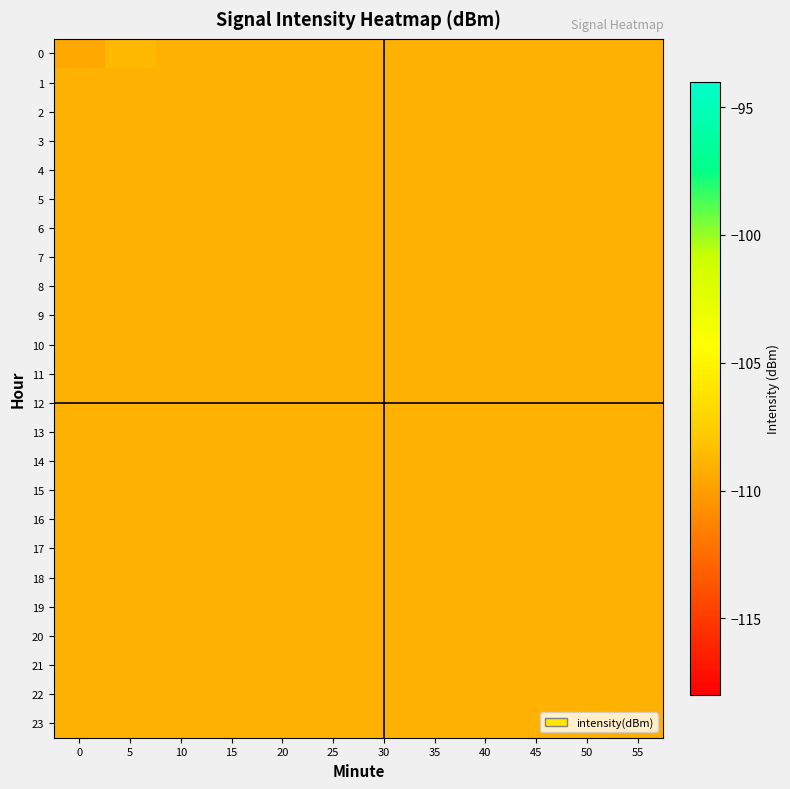

Reading left to right, list all the values displayed in this chart.

0: 0=-109.4	5=-108.7	10=-109.1	15=-109.1	20=-109.1	25=-109.1	30=-109.1	35=-109.1	40=-109.1	45=-109.1	50=-109.1	55=-109.1
1: 0=-109.1	5=-109.1	10=-109.1	15=-109.1	20=-109.1	25=-109.1	30=-109.1	35=-109.1	40=-109.1	45=-109.1	50=-109.1	55=-109.1
2: 0=-109.1	5=-109.1	10=-109.1	15=-109.1	20=-109.1	25=-109.1	30=-109.1	35=-109.1	40=-109.1	45=-109.1	50=-109.1	55=-109.1
3: 0=-109.1	5=-109.1	10=-109.1	15=-109.1	20=-109.1	25=-109.1	30=-109.1	35=-109.1	40=-109.1	45=-109.1	50=-109.1	55=-109.1
4: 0=-109.1	5=-109.1	10=-109.1	15=-109.1	20=-109.1	25=-109.1	30=-109.1	35=-109.1	40=-109.1	45=-109.1	50=-109.1	55=-109.1
5: 0=-109.1	5=-109.1	10=-109.1	15=-109.1	20=-109.1	25=-109.1	30=-109.1	35=-109.1	40=-109.1	45=-109.1	50=-109.1	55=-109.1
6: 0=-109.1	5=-109.1	10=-109.1	15=-109.1	20=-109.1	25=-109.1	30=-109.1	35=-109.1	40=-109.1	45=-109.1	50=-109.1	55=-109.1
7: 0=-109.1	5=-109.1	10=-109.1	15=-109.1	20=-109.1	25=-109.1	30=-109.1	35=-109.1	40=-109.1	45=-109.1	50=-109.1	55=-109.1
8: 0=-109.1	5=-109.1	10=-109.1	15=-109.1	20=-109.1	25=-109.1	30=-109.1	35=-109.1	40=-109.1	45=-109.1	50=-109.1	55=-109.1
9: 0=-109.1	5=-109.1	10=-109.1	15=-109.1	20=-109.1	25=-109.1	30=-109.1	35=-109.1	40=-109.1	45=-109.1	50=-109.1	55=-109.1
10: 0=-109.1	5=-109.1	10=-109.1	15=-109.1	20=-109.1	25=-109.1	30=-109.1	35=-109.1	40=-109.1	45=-109.1	50=-109.1	55=-109.1
11: 0=-109.1	5=-109.1	10=-109.1	15=-109.1	20=-109.1	25=-109.1	30=-109.1	35=-109.1	40=-109.1	45=-109.1	50=-109.1	55=-109.1
12: 0=-109.1	5=-109.1	10=-109.1	15=-109.1	20=-109.1	25=-109.1	30=-109.1	35=-109.1	40=-109.1	45=-109.1	50=-109.1	55=-109.1
13: 0=-109.1	5=-109.1	10=-109.1	15=-109.1	20=-109.1	25=-109.1	30=-109.1	35=-109.1	40=-109.1	45=-109.1	50=-109.1	55=-109.1
14: 0=-109.1	5=-109.1	10=-109.1	15=-109.1	20=-109.1	25=-109.1	30=-109.1	35=-109.1	40=-109.1	45=-109.1	50=-109.1	55=-109.1
15: 0=-109.1	5=-109.1	10=-109.1	15=-109.1	20=-109.1	25=-109.1	30=-109.1	35=-109.1	40=-109.1	45=-109.1	50=-109.1	55=-109.1
16: 0=-109.1	5=-109.1	10=-109.1	15=-109.1	20=-109.1	25=-109.1	30=-109.1	35=-109.1	40=-109.1	45=-109.1	50=-109.1	55=-109.1
17: 0=-109.1	5=-109.1	10=-109.1	15=-109.1	20=-109.1	25=-109.1	30=-109.1	35=-109.1	40=-109.1	45=-109.1	50=-109.1	55=-109.1
18: 0=-109.1	5=-109.1	10=-109.1	15=-109.1	20=-109.1	25=-109.1	30=-109.1	35=-109.1	40=-109.1	45=-109.1	50=-109.1	55=-109.1
19: 0=-109.1	5=-109.1	10=-109.1	15=-109.1	20=-109.1	25=-109.1	30=-109.1	35=-109.1	40=-109.1	45=-109.1	50=-109.1	55=-109.1
20: 0=-109.1	5=-109.1	10=-109.1	15=-109.1	20=-109.1	25=-109.1	30=-109.1	35=-109.1	40=-109.1	45=-109.1	50=-109.1	55=-109.1
21: 0=-109.1	5=-109.1	10=-109.1	15=-109.1	20=-109.1	25=-109.1	30=-109.1	35=-109.1	40=-109.1	45=-109.1	50=-109.1	55=-109.1
22: 0=-109.1	5=-109.1	10=-109.1	15=-109.1	20=-109.1	25=-109.1	30=-109.1	35=-109.1	40=-109.1	45=-109.1	50=-109.1	55=-109.1
23: 0=-109.1	5=-109.1	10=-109.1	15=-109.1	20=-109.1	25=-109.1	30=-109.1	35=-109.1	40=-109.1	45=-109.1	50=-109.1	55=-109.1